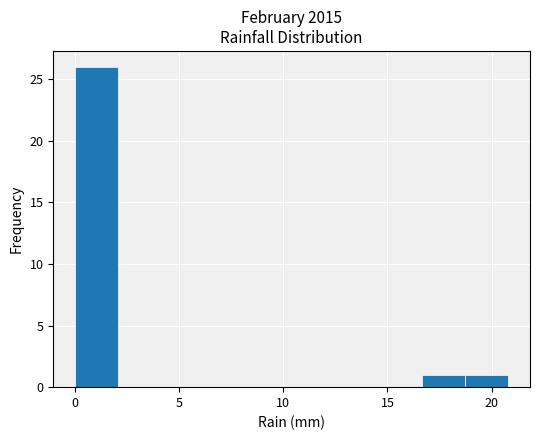

Which range on the x-axis has the tallest bar?

0.0 to 2.0